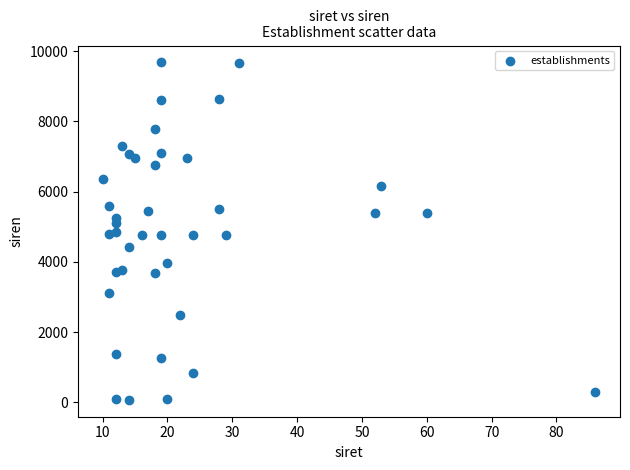

What is the range of X values (max minus min)?

76